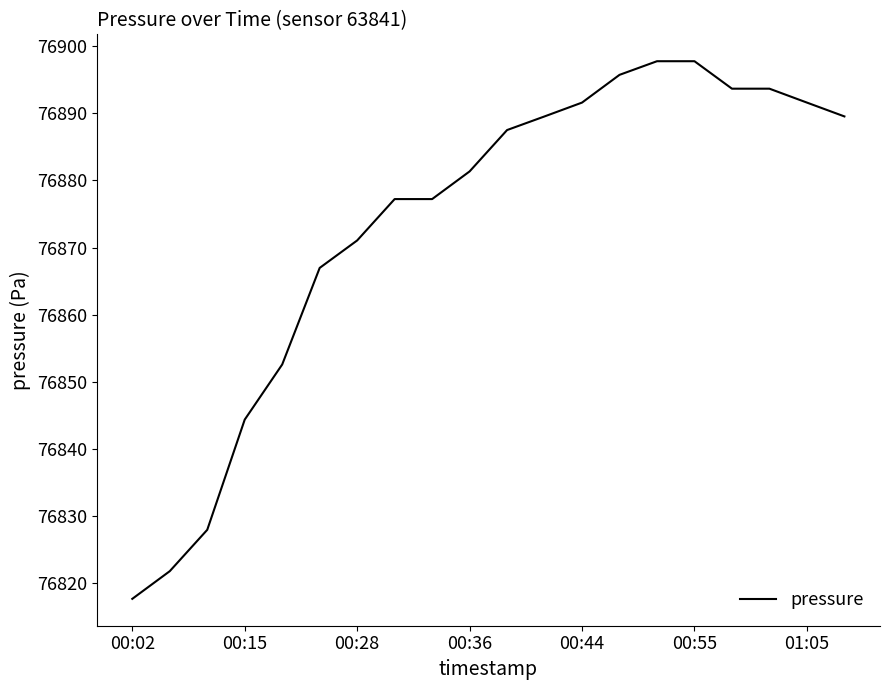

What is the difference between the maximum and minimum values?

80.1